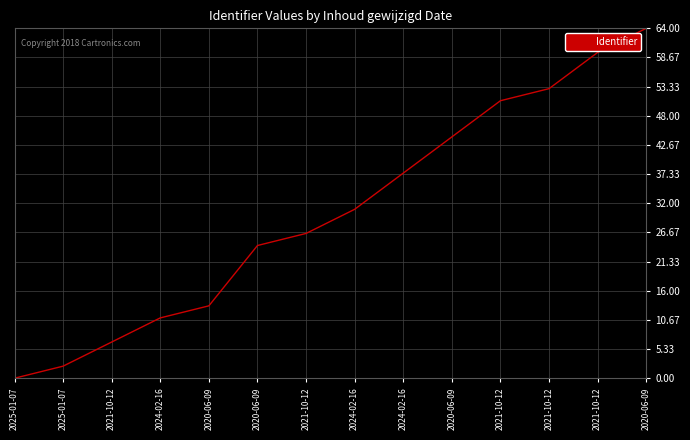

What is the greatest value displayed?

64.0